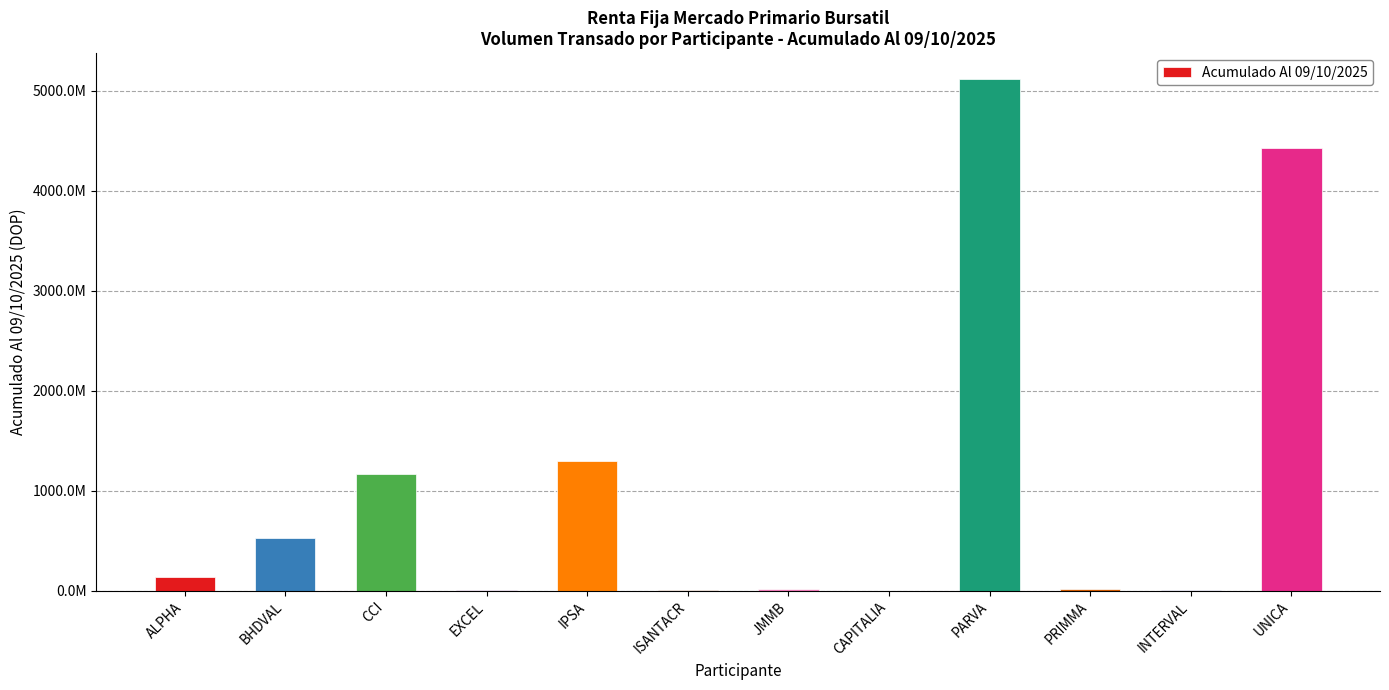

What is the value of the 12th bar from the left?

4423239985.2